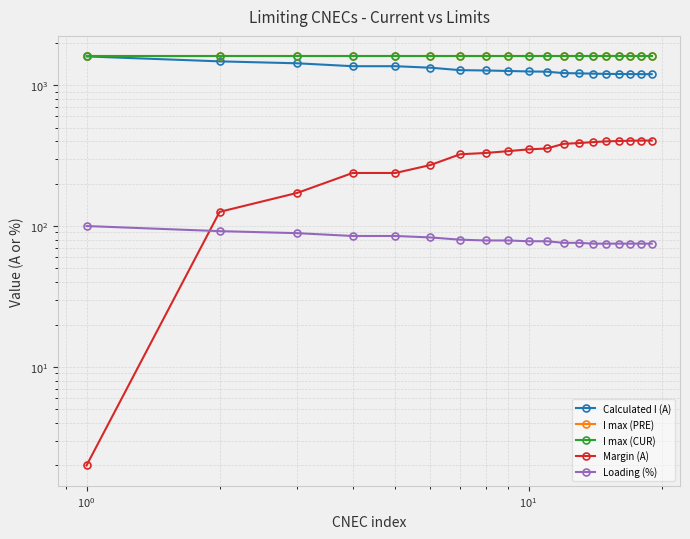

Is this an area chart (filled region under the line)?

No